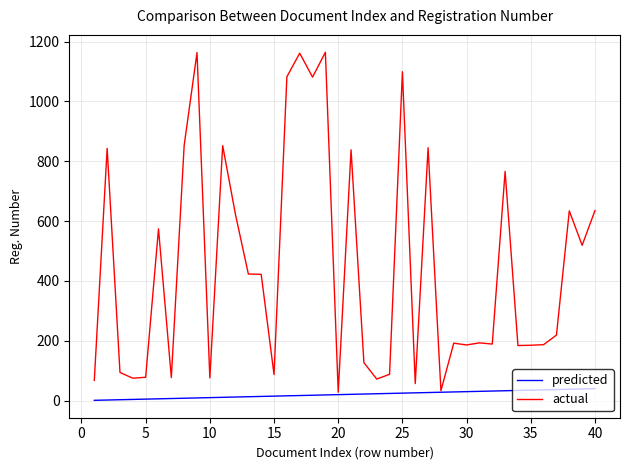

What is the maximum value for predicted?

40